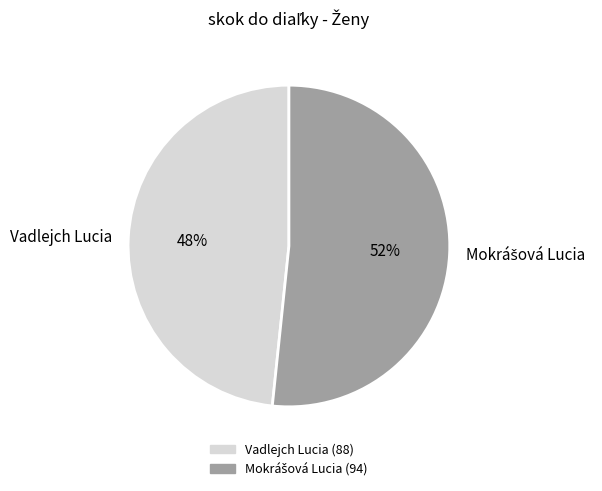

To the nearest percent, what is the average slice percentage?

50%